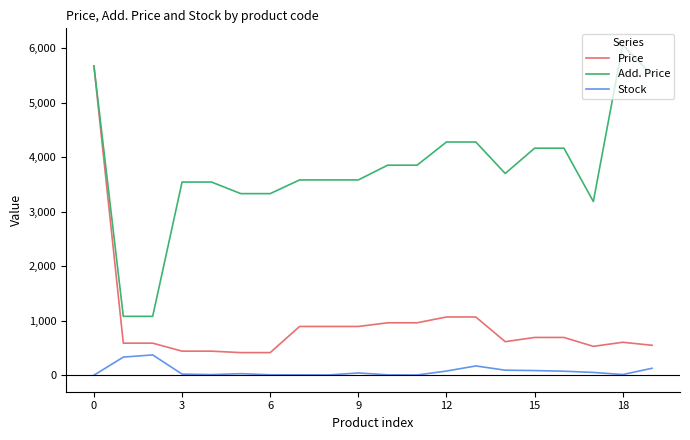

What is the minimum value for Add. Price?

1081.7